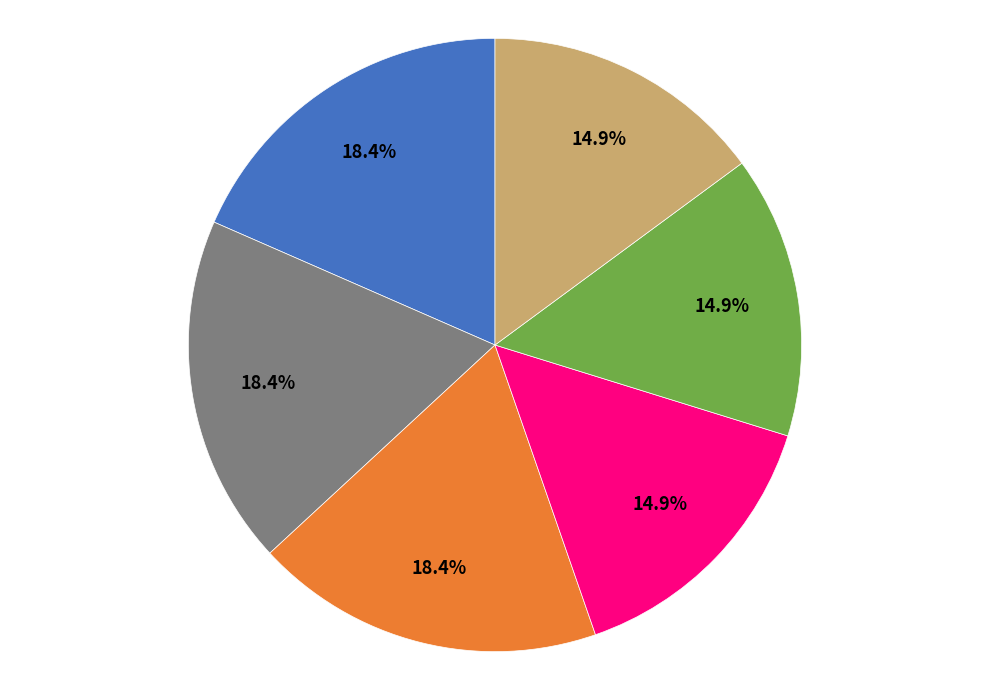

Is there a majority slice in this chart?

No